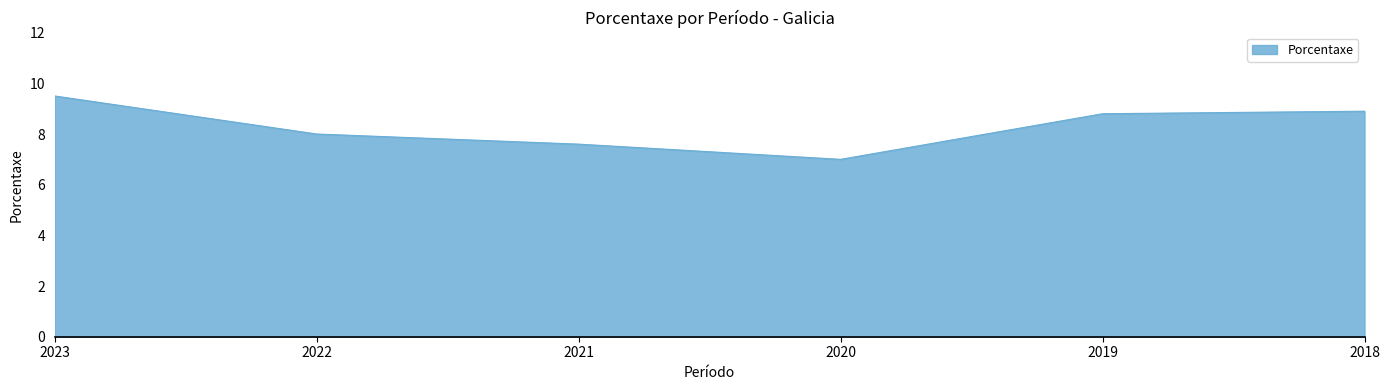

Reading left to right, transcribe all the data shown in this chart.

9.5	8.0	7.6	7.0	8.8	8.9